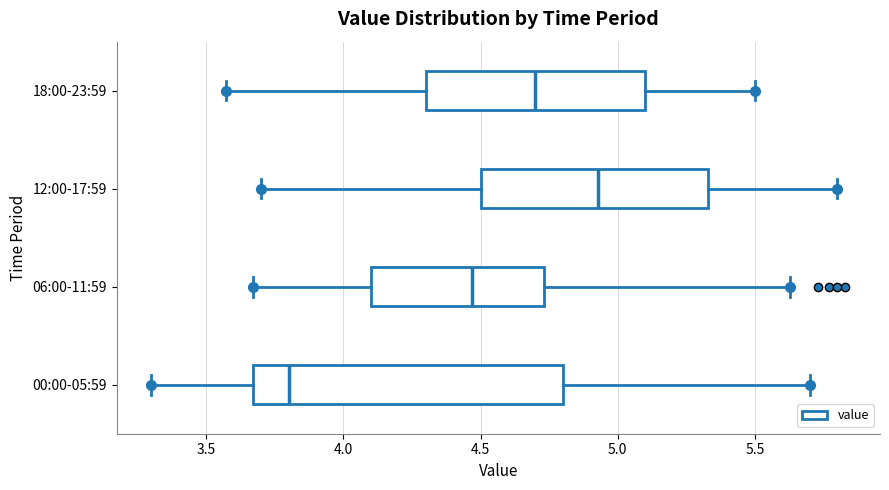

Where is the left edge of the box for 06:00-11:59 on the x-axis? The values are not printed on the chart, so give them approximately, as read against the axis.

4.10